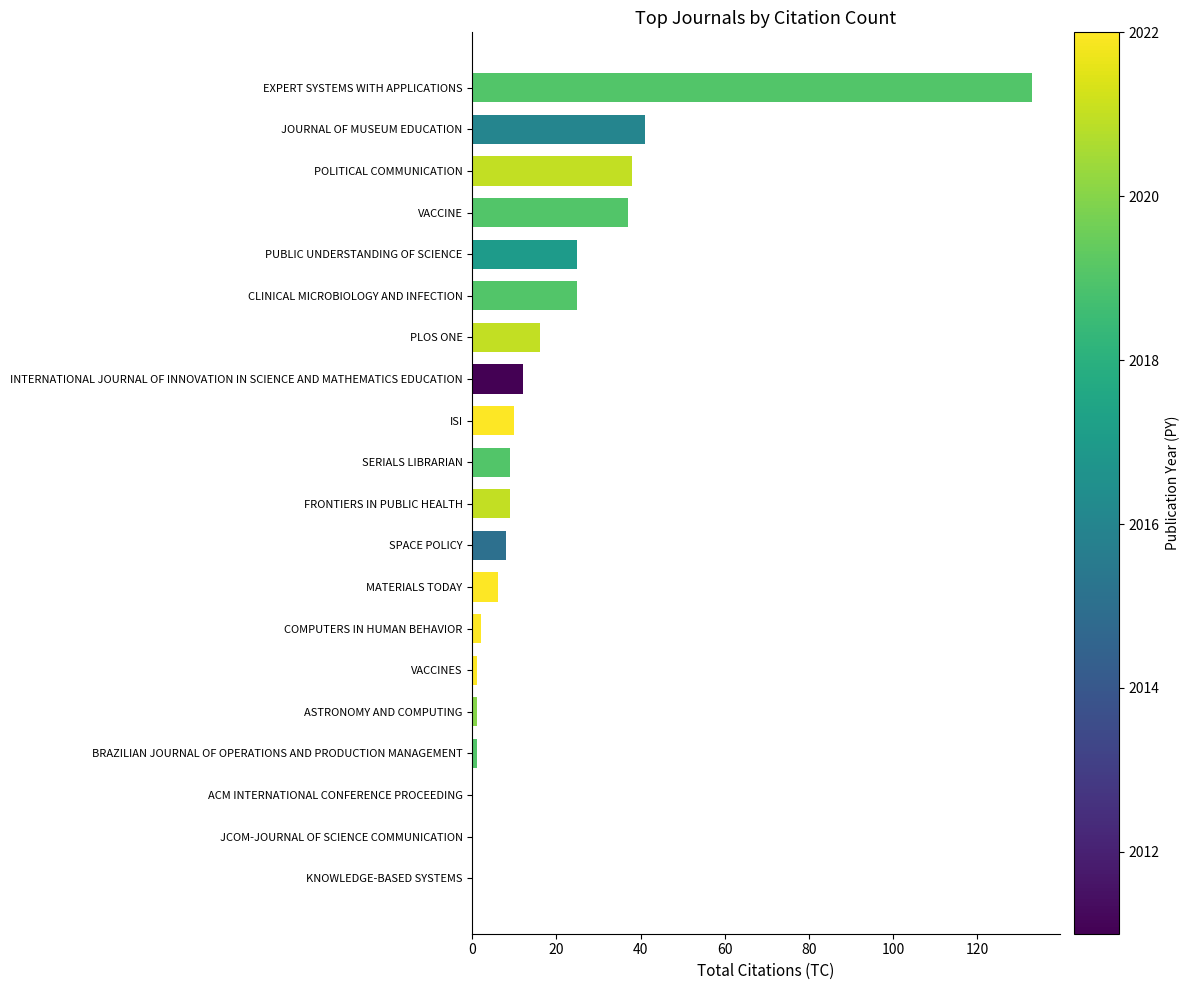

What is the ratio of the value at POLITICAL COMMUNICATION to the value at SERIALS LIBRARIAN?

4.2